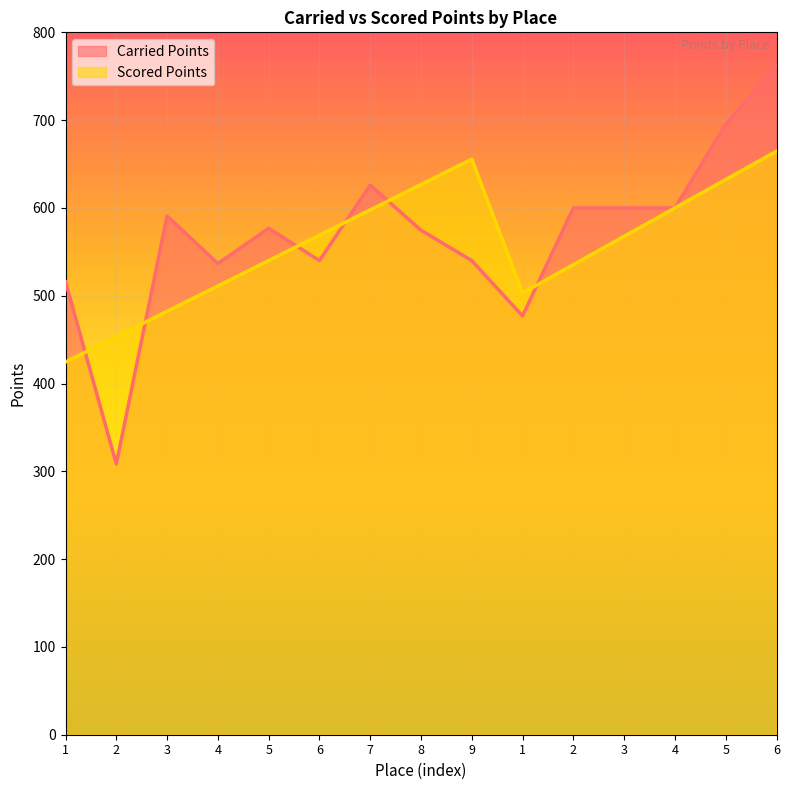

How many interior local valleys does the Carried Points series have?

4